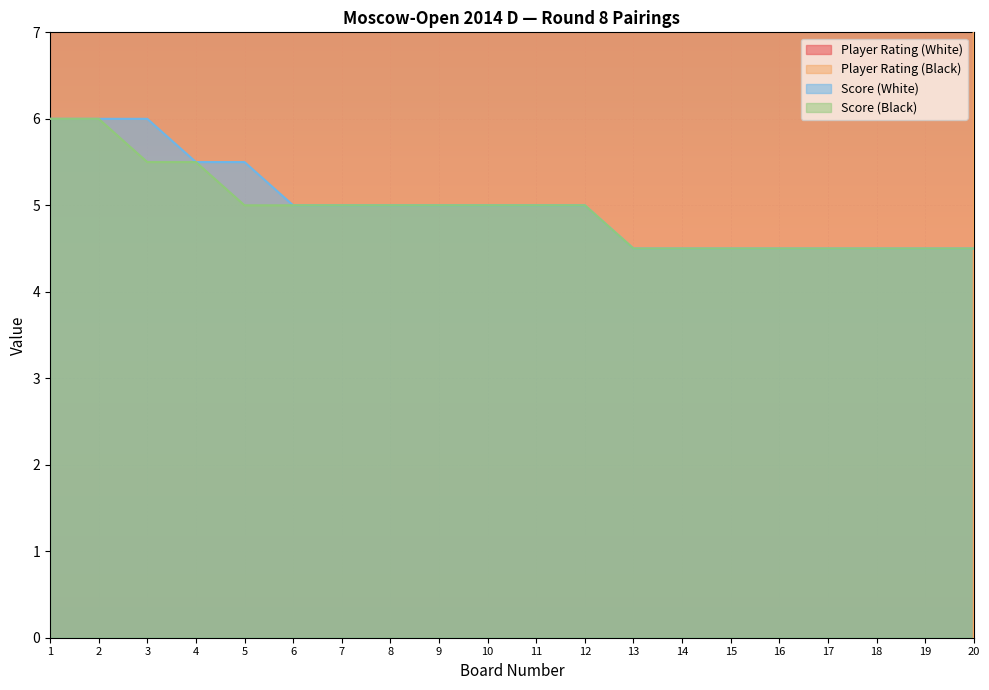

Reading left to right, list all the values displayed in this chart.

Player Rating (White): 2528.0	2337.0	2442.0	2191.0	2179.0	2327.0	2124.0	2278.0	2050.0	2219.0	2106.0	2159.0	2046.0	2035.0	2250.0	1905.0	2111.0	2100.0	1944.0	2062.0
Player Rating (Black): 2262.0	2447.0	2274.0	2163.0	2323.0	2146.0	2282.0	2138.0	2248.0	2123.0	2193.0	2056.0	2331.0	2255.0	2028.0	2137.0	2025.0	2018.0	2068.0	0.0
Score (White): 6.0	6.0	6.0	5.5	5.5	5.0	5.0	5.0	5.0	5.0	5.0	5.0	4.5	4.5	4.5	4.5	4.5	4.5	4.5	4.5
Score (Black): 6.0	6.0	5.5	5.5	5.0	5.0	5.0	5.0	5.0	5.0	5.0	5.0	4.5	4.5	4.5	4.5	4.5	4.5	4.5	4.5